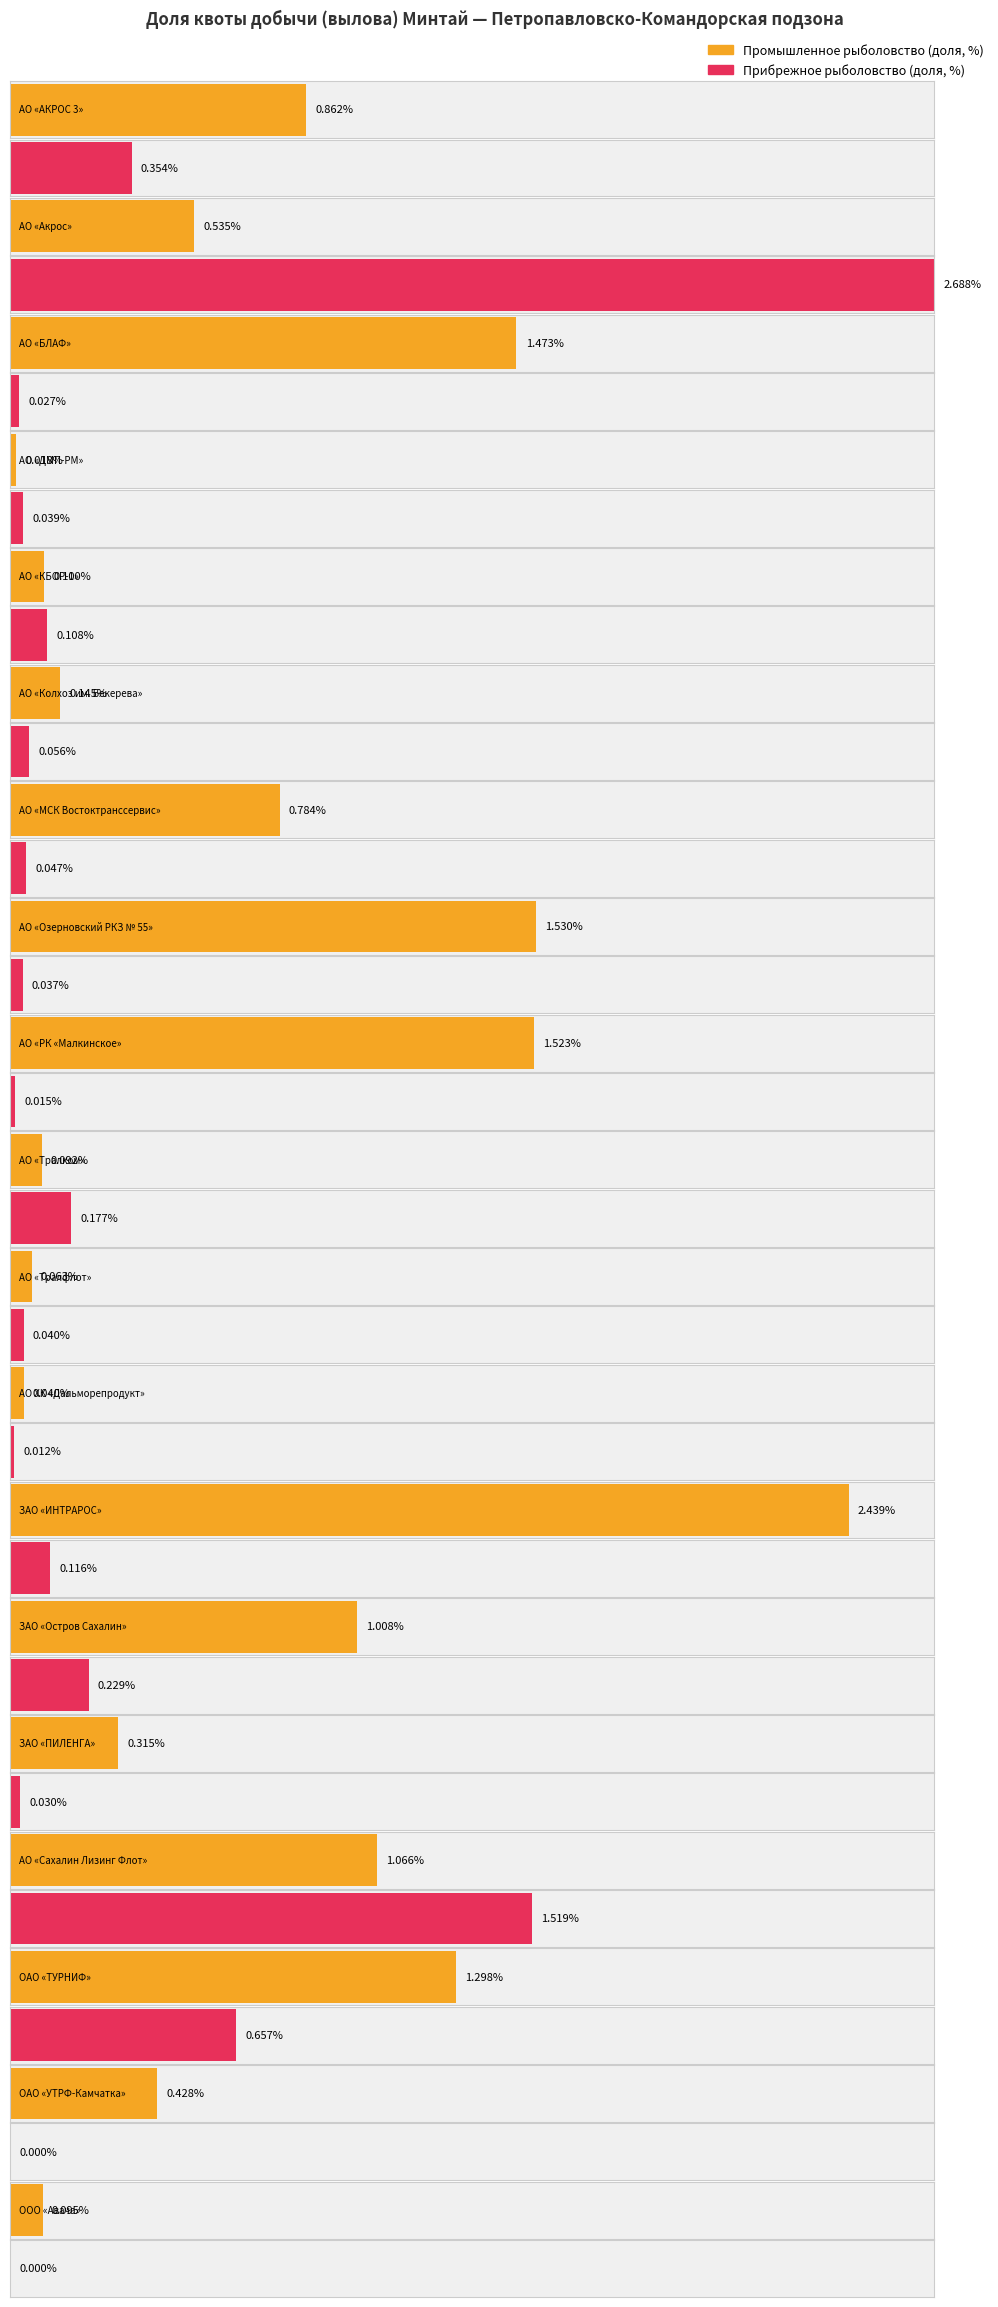

Reading left to right, extract all data points from this chart.

Промышленное рыболовство (доля, %): АО «АКРОС 3»=0.9	АО «Акрос»=0.5	АО «БЛАФ»=1.5	АО «ДМП-РМ»=0.0	АО «КБОР-1»=0.1	АО «Колхоз им. Бекерева»=0.1	АО «МСК Востоктранссервис»=0.8	АО «Озерновский РКЗ № 55»=1.5	АО «РК «Малкинское»=1.5	АО «Тралком»=0.1	АО «Тралфлот»=0.1	АО ХК «Дальморепродукт»=0.0	ЗАО «ИНТРАРОС»=2.4	ЗАО «Остров Сахалин»=1.0	ЗАО «ПИЛЕНГА»=0.3	АО «Сахалин Лизинг Флот»=1.1	ОАО «ТУРНИФ»=1.3	ОАО «УТРФ-Камчатка»=0.4	ООО «Авача»=0.1
Прибрежное рыболовство (доля, %): АО «АКРОС 3»=0.4	АО «Акрос»=2.7	АО «БЛАФ»=0.0	АО «ДМП-РМ»=0.0	АО «КБОР-1»=0.1	АО «Колхоз им. Бекерева»=0.1	АО «МСК Востоктранссервис»=0.0	АО «Озерновский РКЗ № 55»=0.0	АО «РК «Малкинское»=0.0	АО «Тралком»=0.2	АО «Тралфлот»=0.0	АО ХК «Дальморепродукт»=0.0	ЗАО «ИНТРАРОС»=0.1	ЗАО «Остров Сахалин»=0.2	ЗАО «ПИЛЕНГА»=0.0	АО «Сахалин Лизинг Флот»=1.5	ОАО «ТУРНИФ»=0.7	ОАО «УТРФ-Камчатка»=0.0	ООО «Авача»=0.0